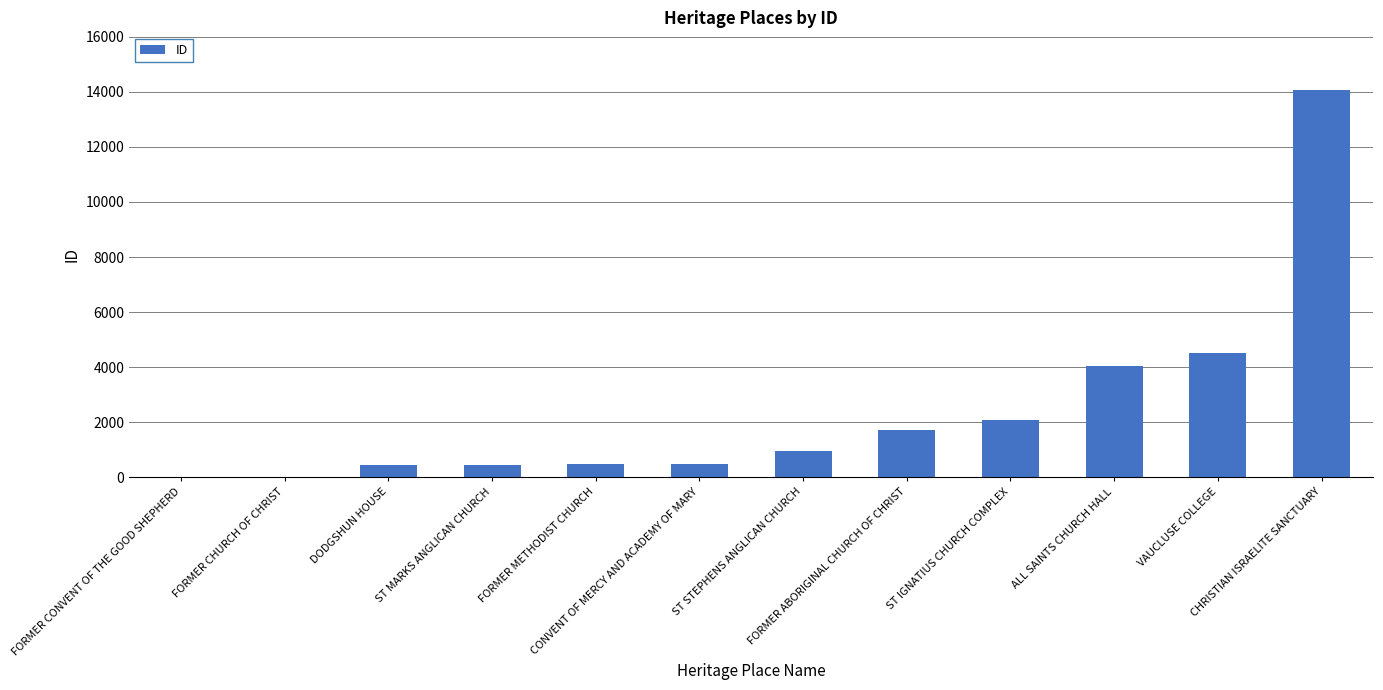

True or false: the data shows 2318 at FORMER ABORIGINAL CHURCH OF CHRIST.

False